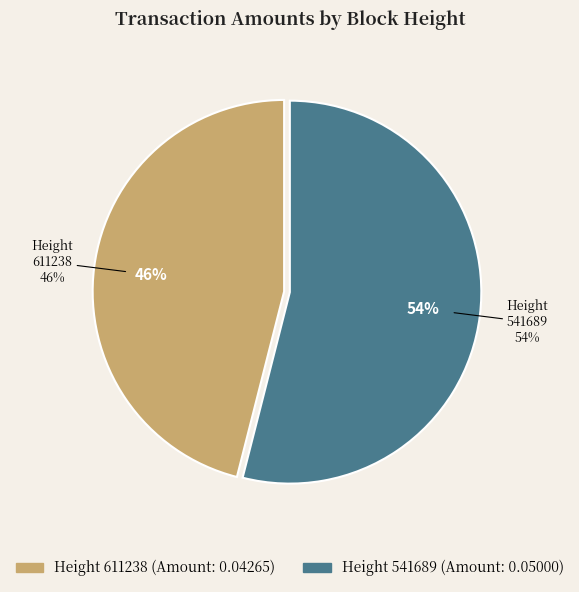

Does 611238 account for over 50% of the chart?

No